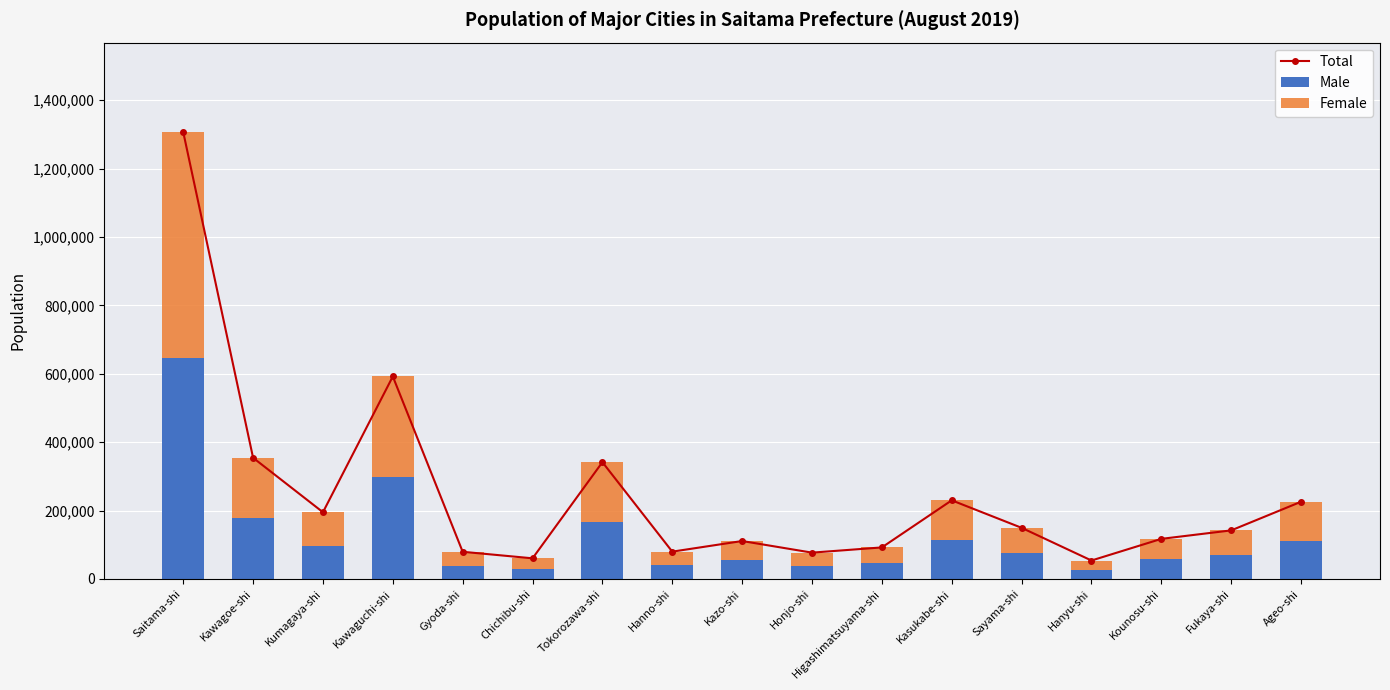

Which category has the lowest value in the Male series?

Hanyu-shi